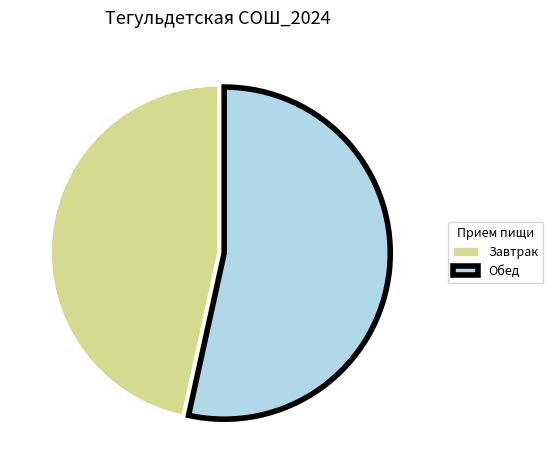

Which category has the biggest portion of the pie?

Обед